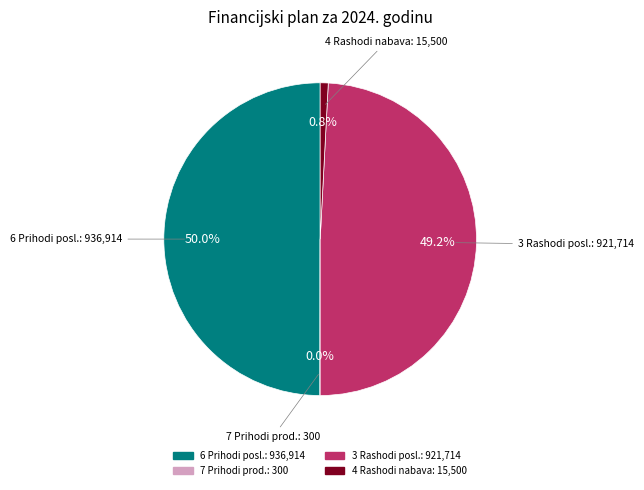

To the nearest percent, what is the difference between the largest and smallest slice percentages?

50%